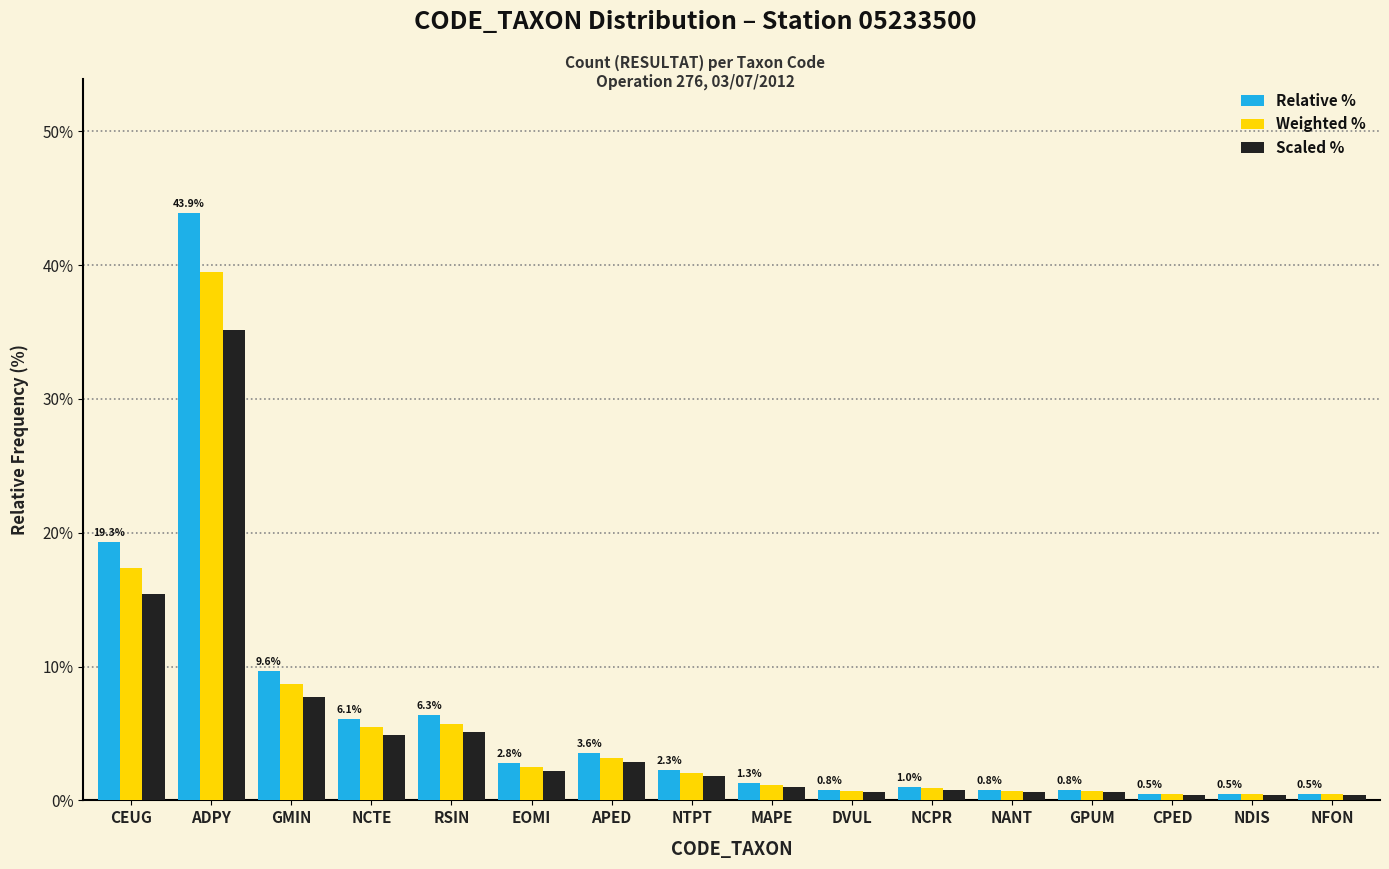

Rank the series by their average value, from highest to lowest.

Relative %, Weighted %, Scaled %